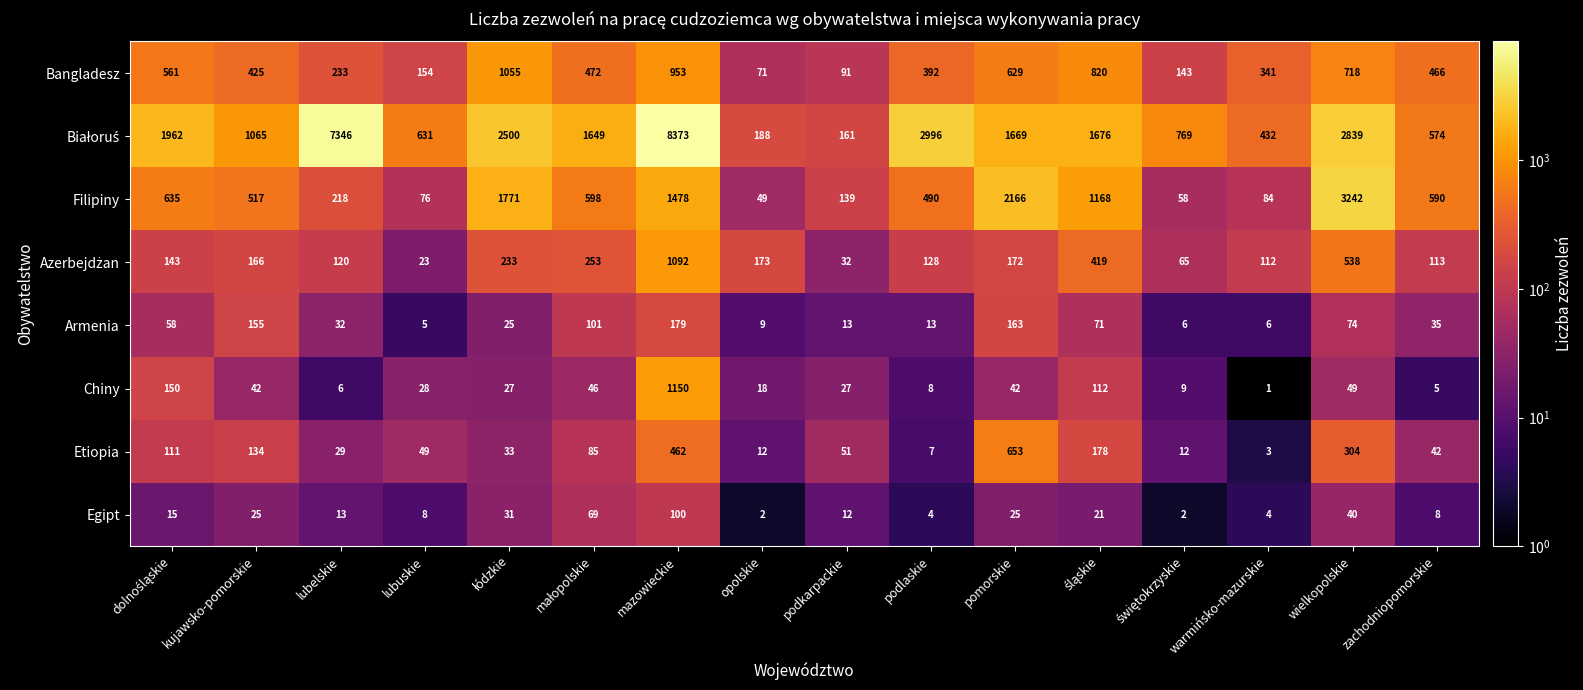

How many distinct data groups are displayed?

8